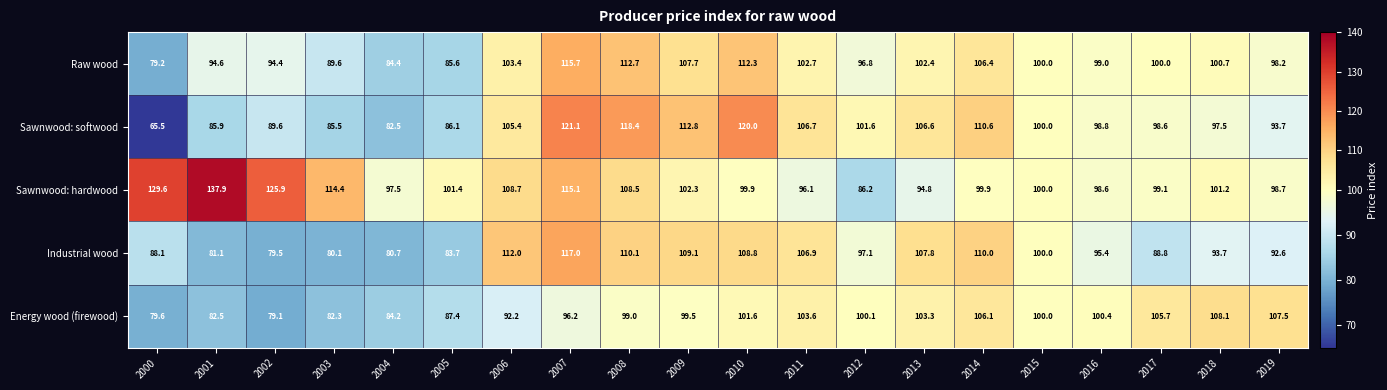

True or false: Raw wood has a value of 52.5 at 2002.

False